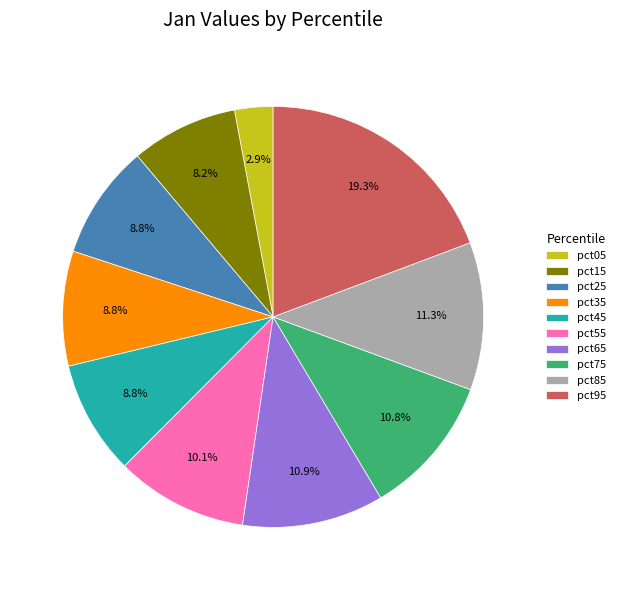

To the nearest percent, what is the difference between the largest and smallest slice percentages?

16%